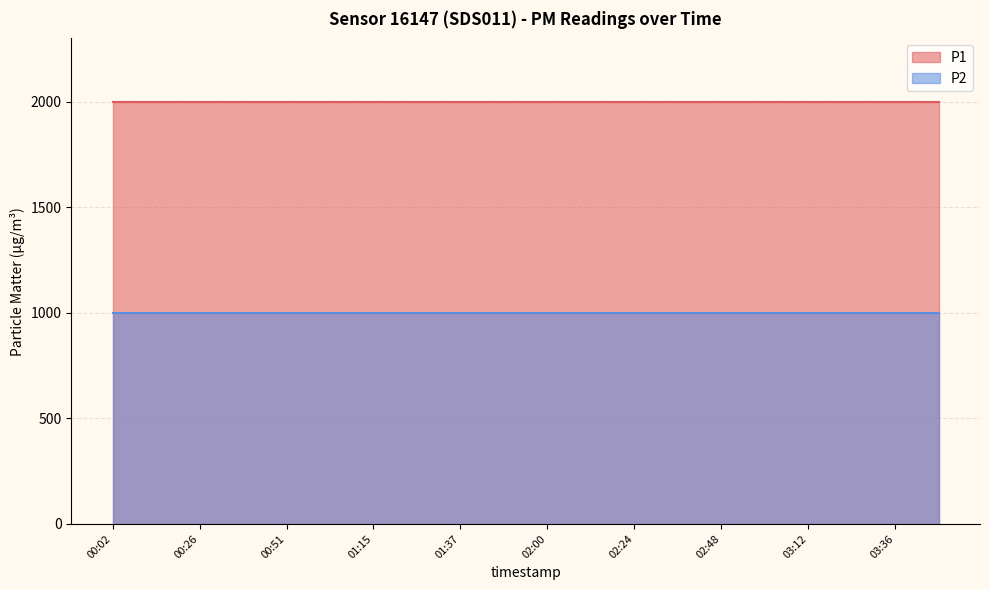

Between 02:48 and 03:00, which is larger?

02:48